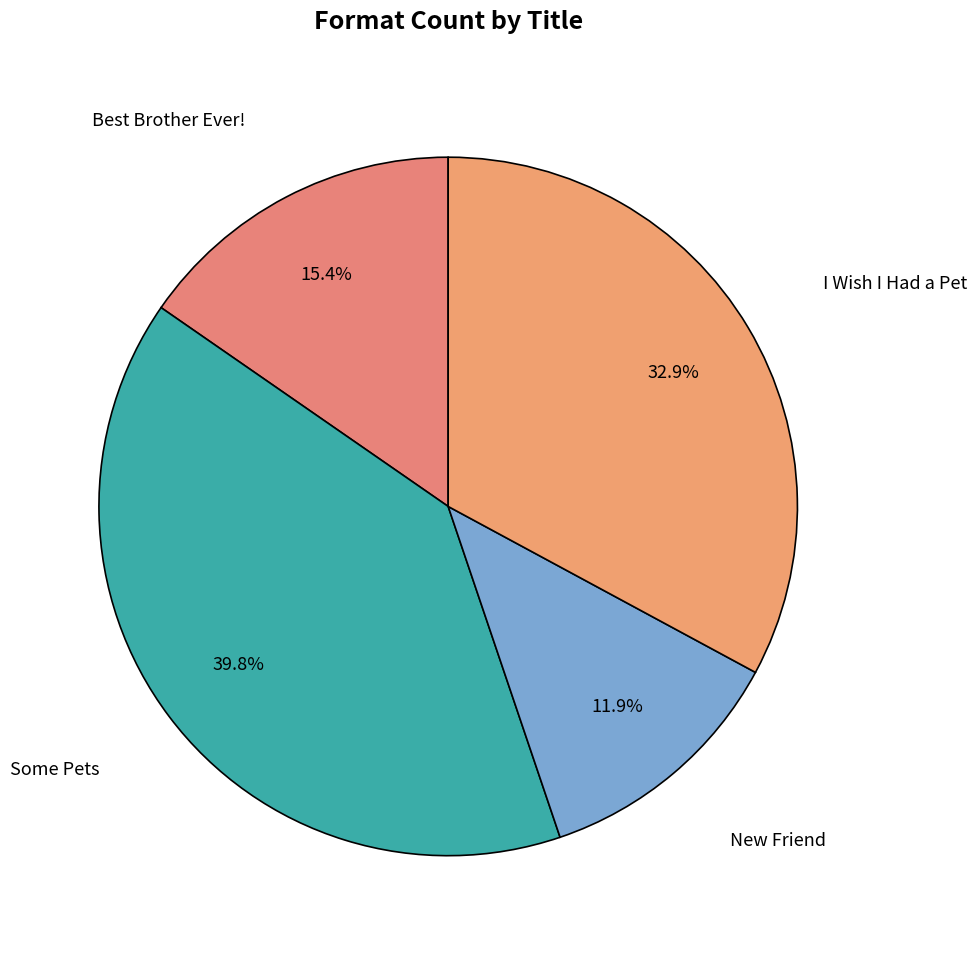

To the nearest percent, what is the average slice percentage?

25%